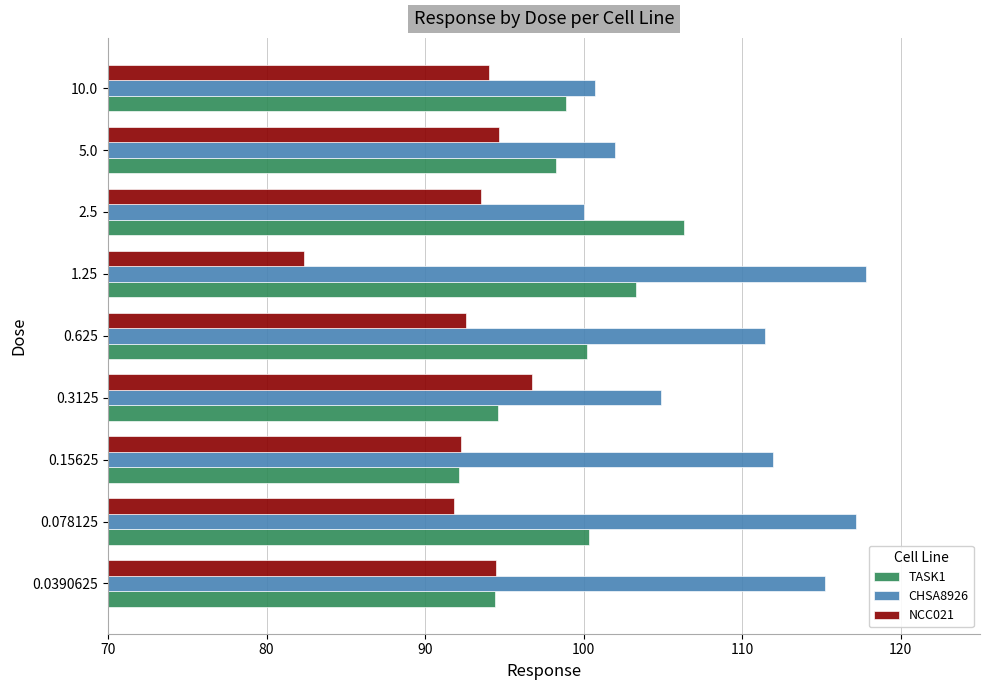

Between 1.25 and 2.5, which series saw the biggest shift?

CHSA8926